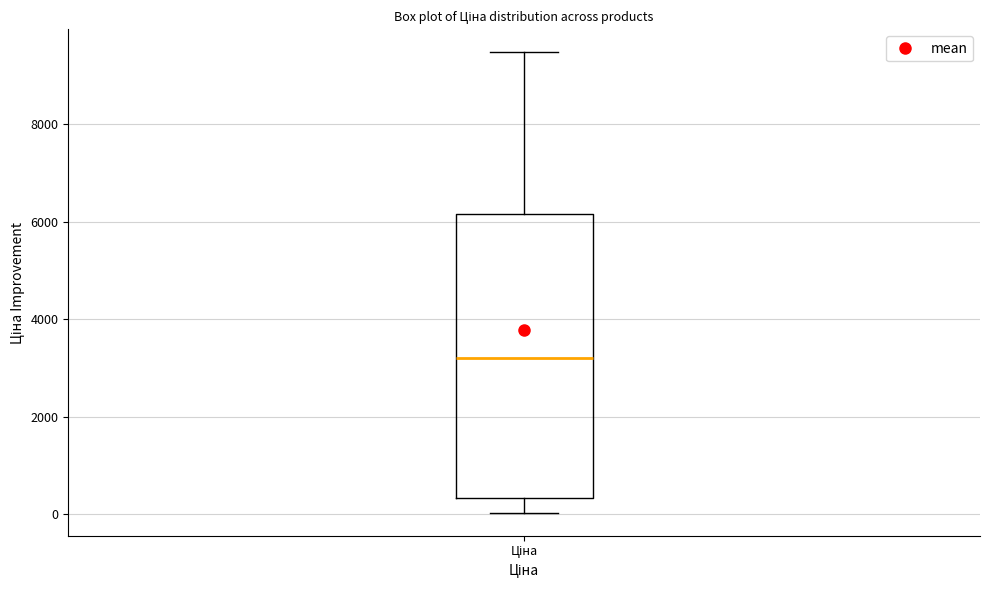

Read this box plot against the y-axis: the position of the median line, the range covered by the box, and the ends of both whiskers. The values are not printed on the chart, so give them approximately, as read against the axis.

median 3200, box 400 to 6200, whiskers 0 to 9400